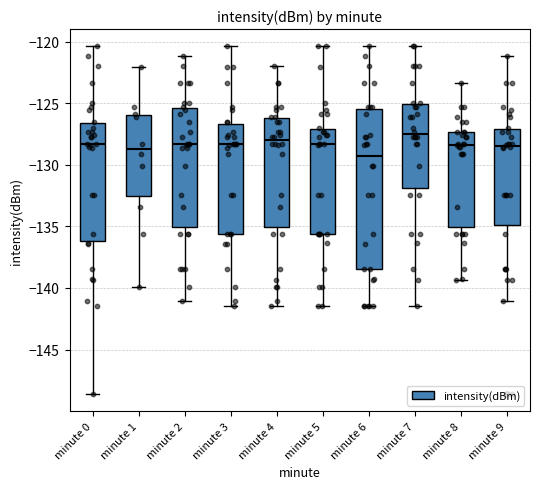

Where is the upper edge of the box for minute 7 on the y-axis? The values are not printed on the chart, so give them approximately, as read against the axis.

-125.0